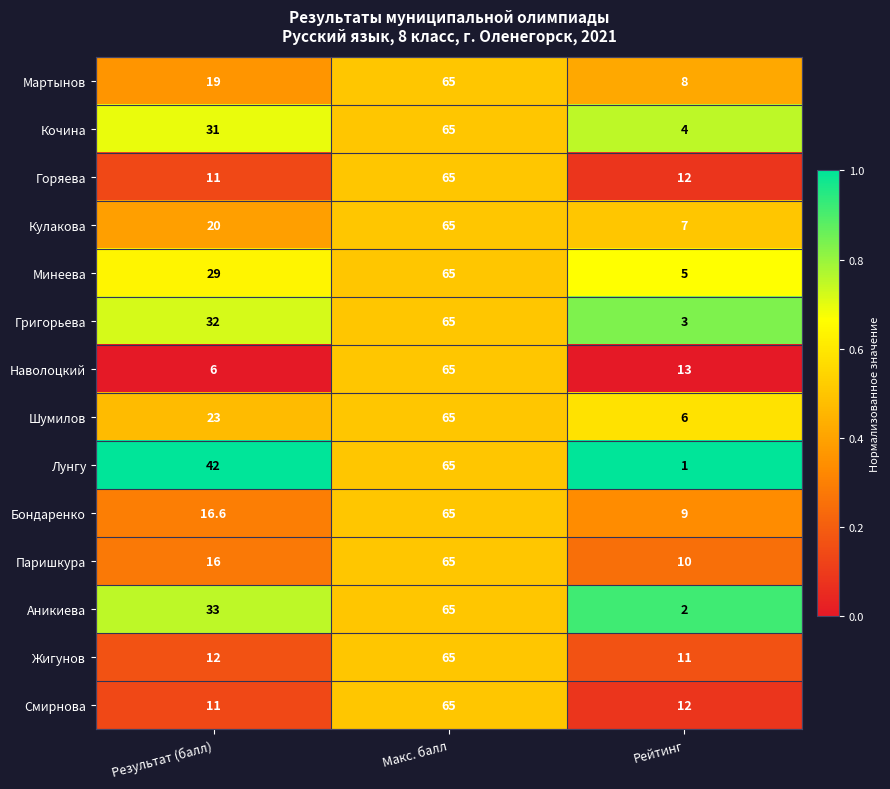

Which series has the widest spread of values?

Лунгу